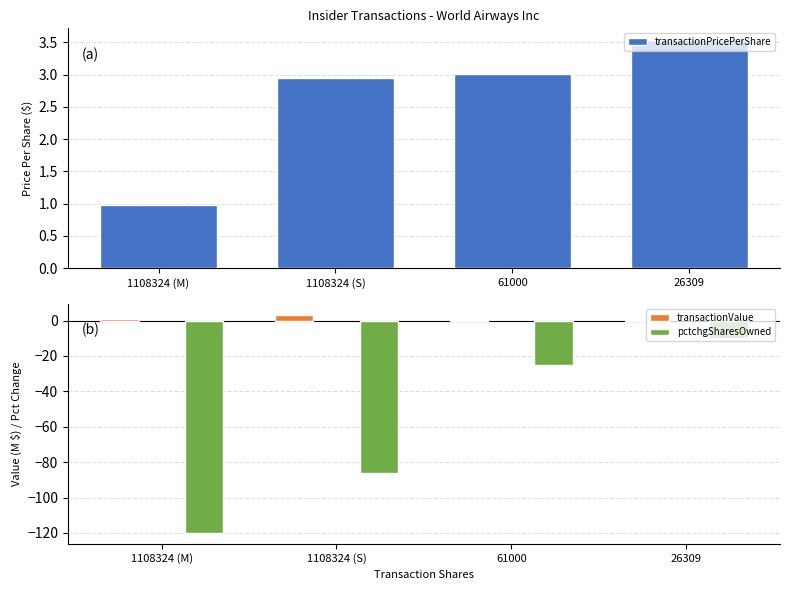

What is the total value across all series at 61000?

-21.8